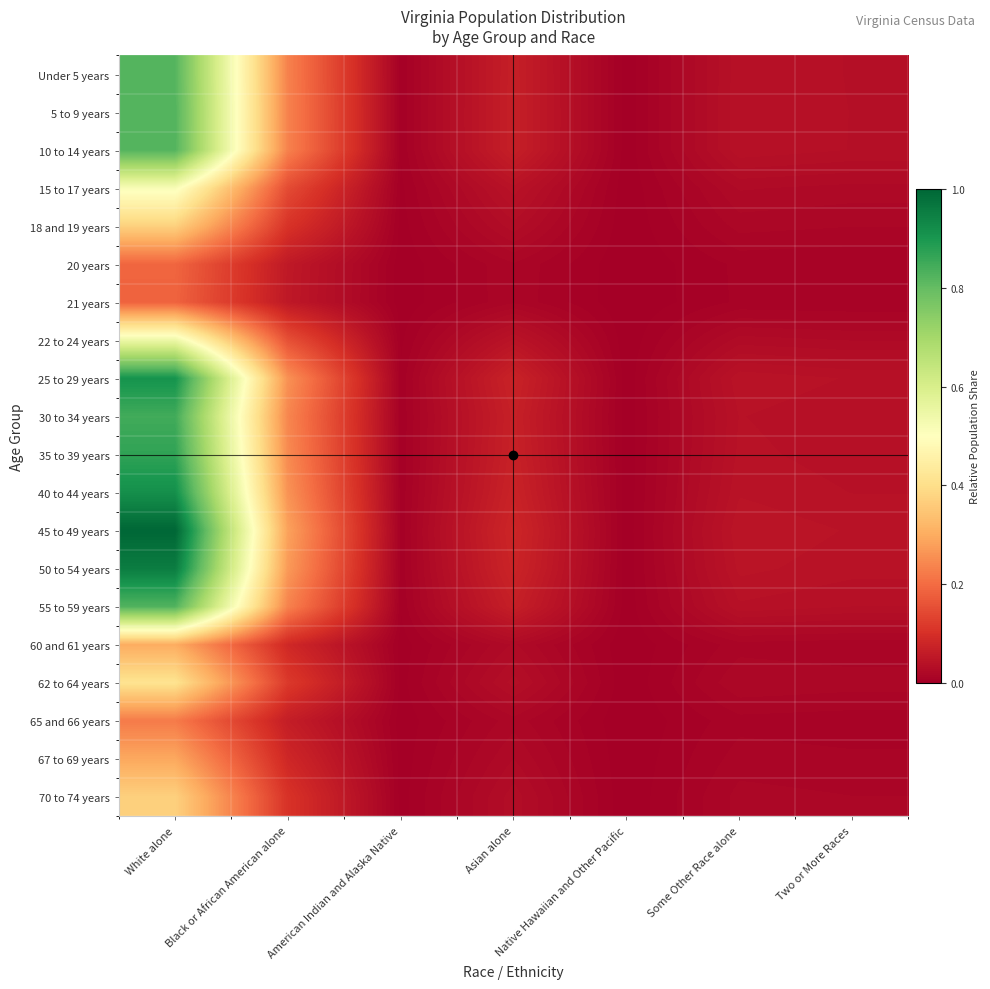

Which has a higher value, Native Hawaiian and Other Pacific or Black or African American alone?

Black or African American alone